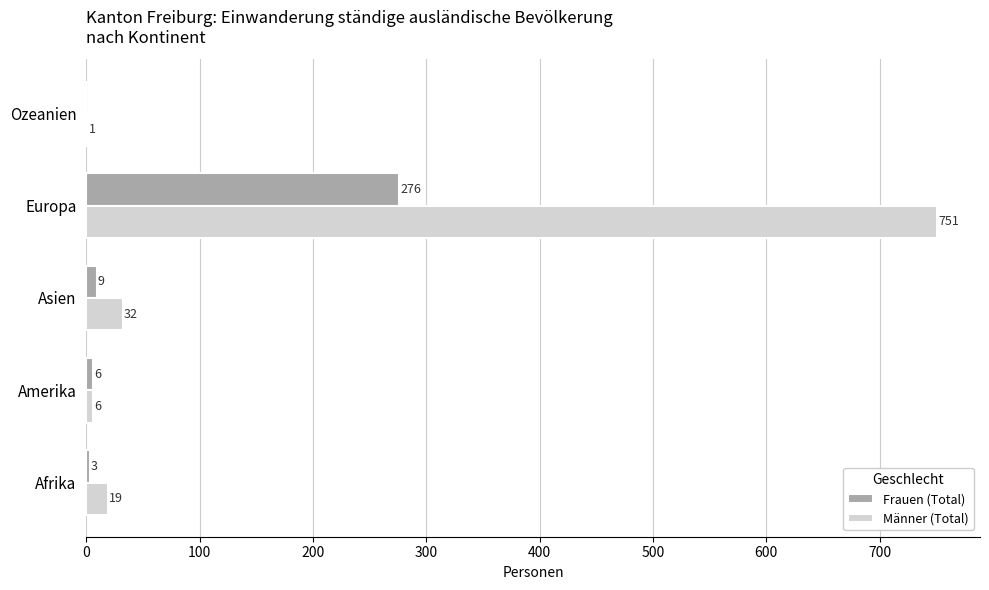

At which label is Männer (Total) closest to 376?

Asien